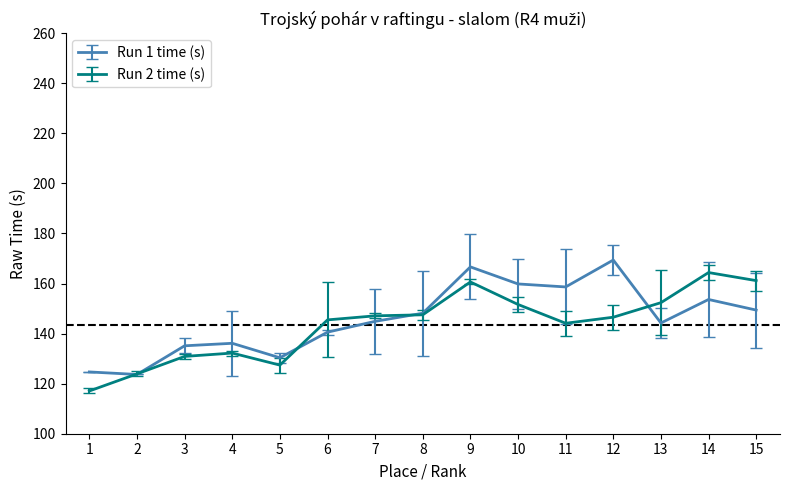

After their last crossing, which series has the higher values: Run 2 time (s) or Run 1 time (s)?

Run 2 time (s)